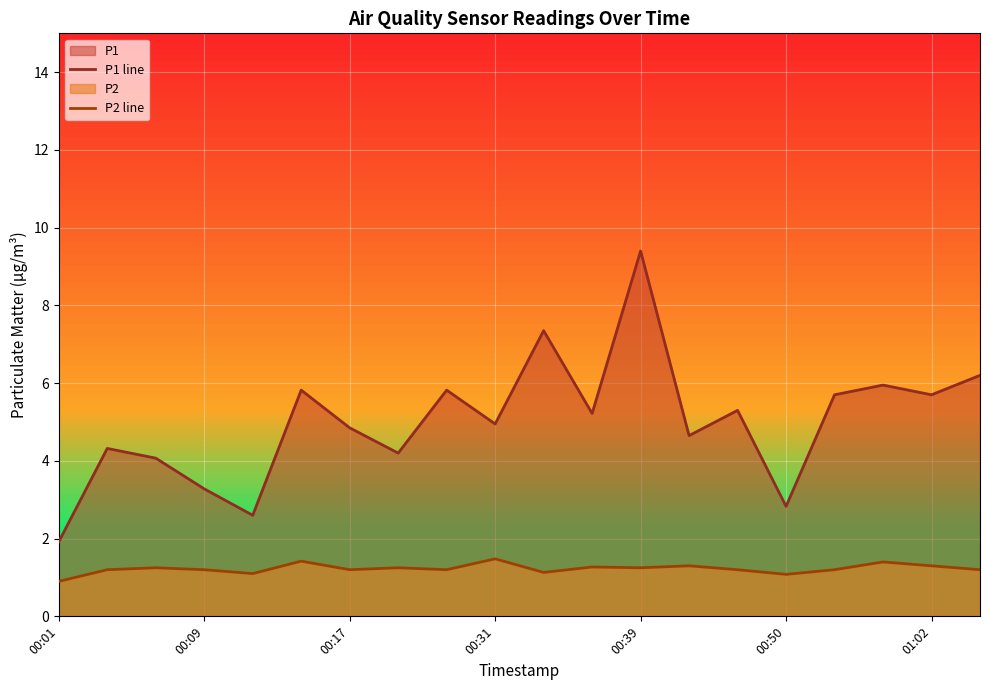

At how many categories does at least one series exceed 8?

1